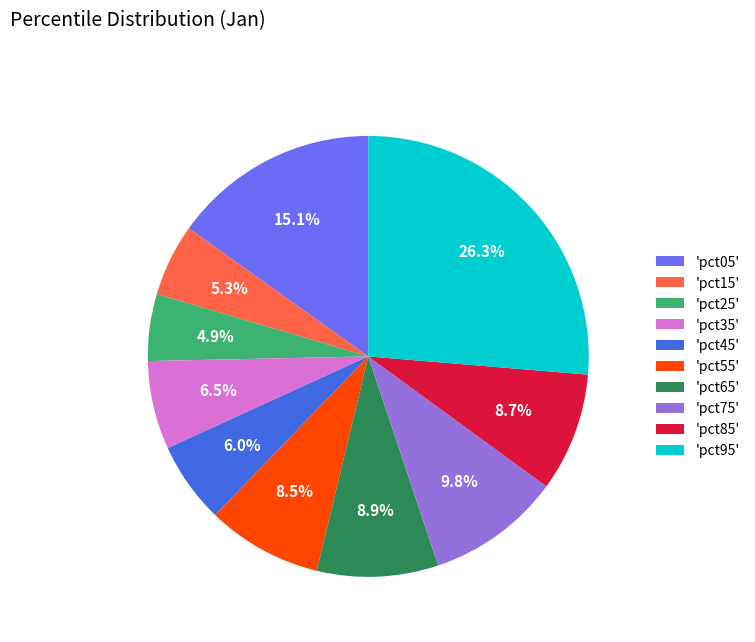

Which category has the biggest portion of the pie?

'pct95'